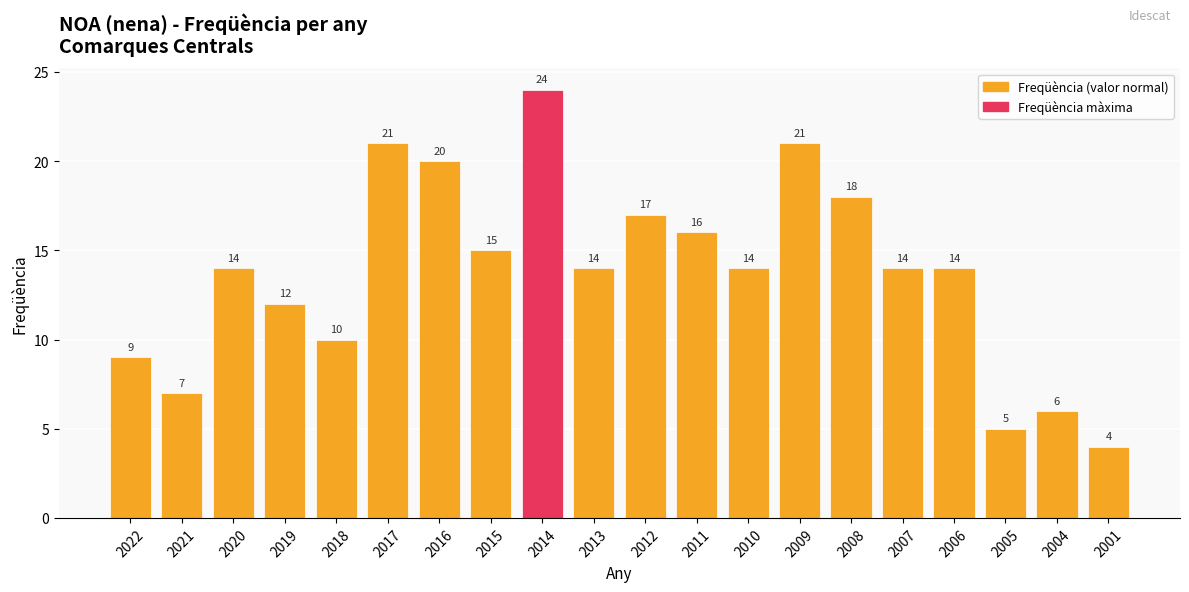

What value does the data have at 2021?

7